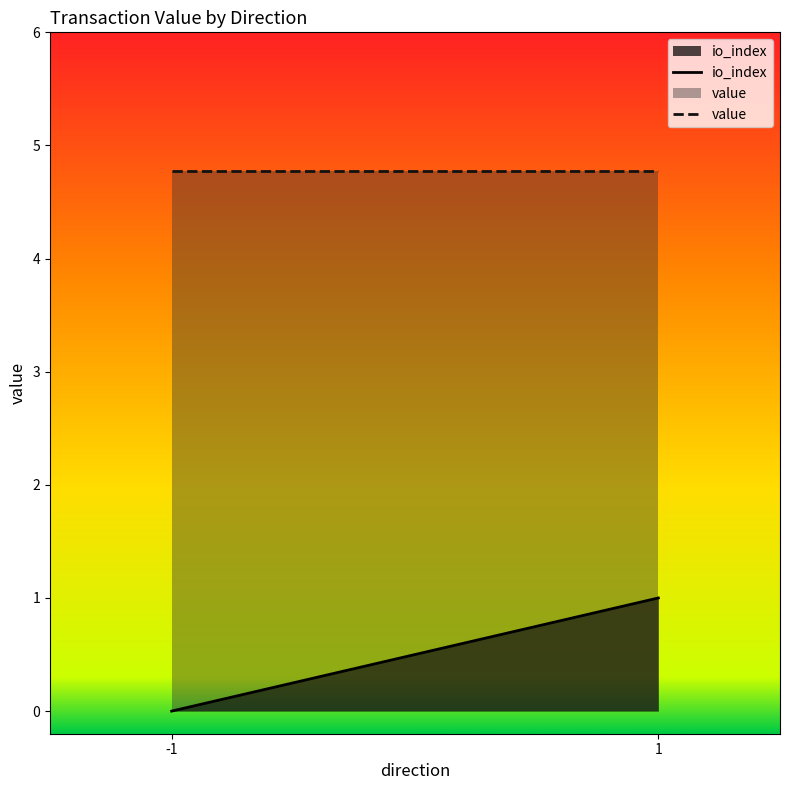

Between -1 and 1, which is larger?

1